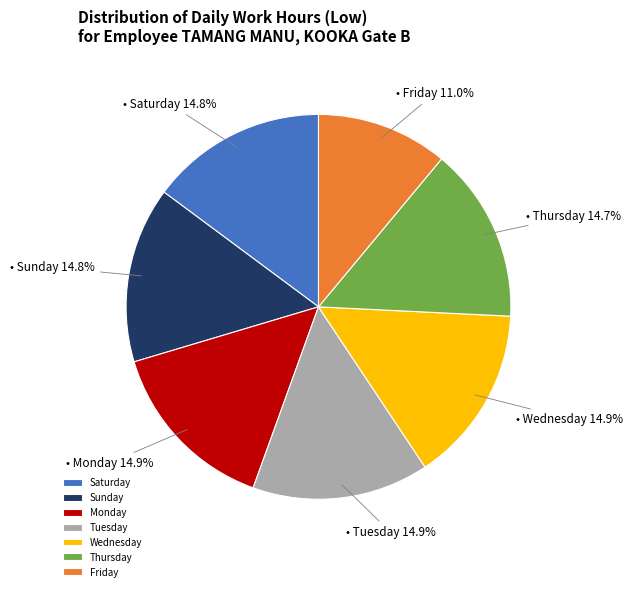

Does Monday account for over 50% of the chart?

No